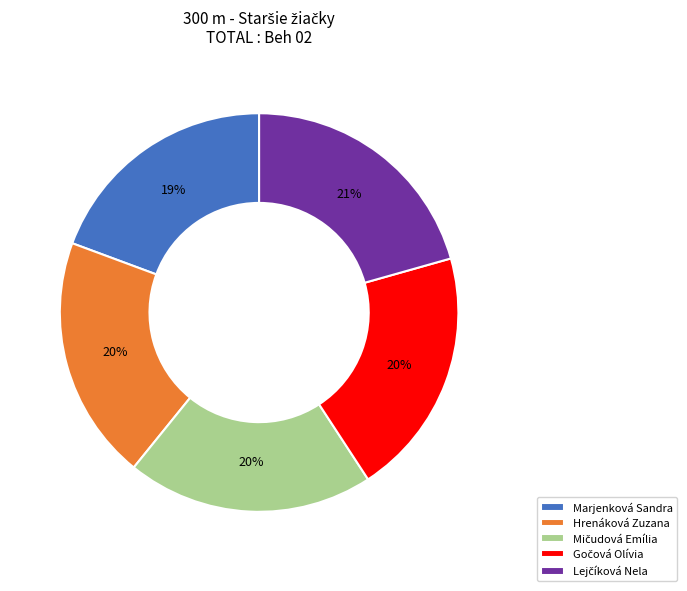

To the nearest percent, what is the average slice percentage?

20%